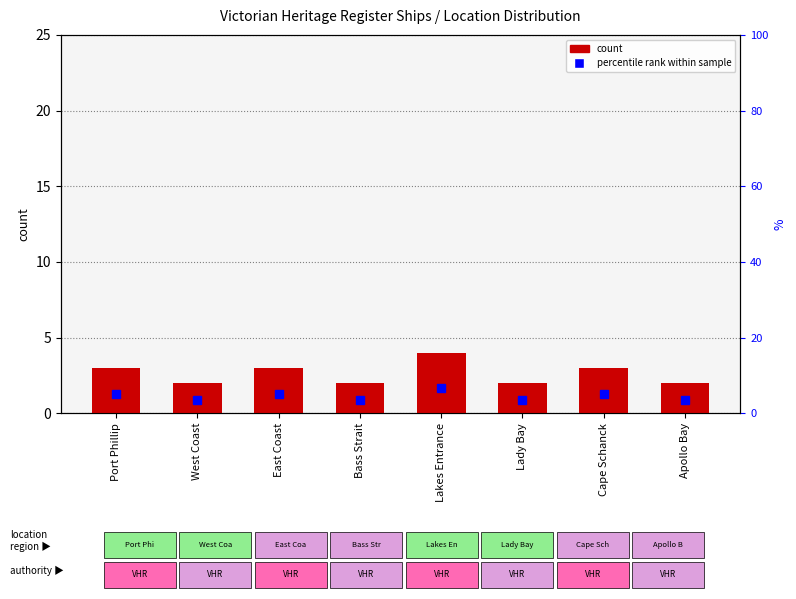

What is the change in value from Port Phillip to Bass Strait?

-1